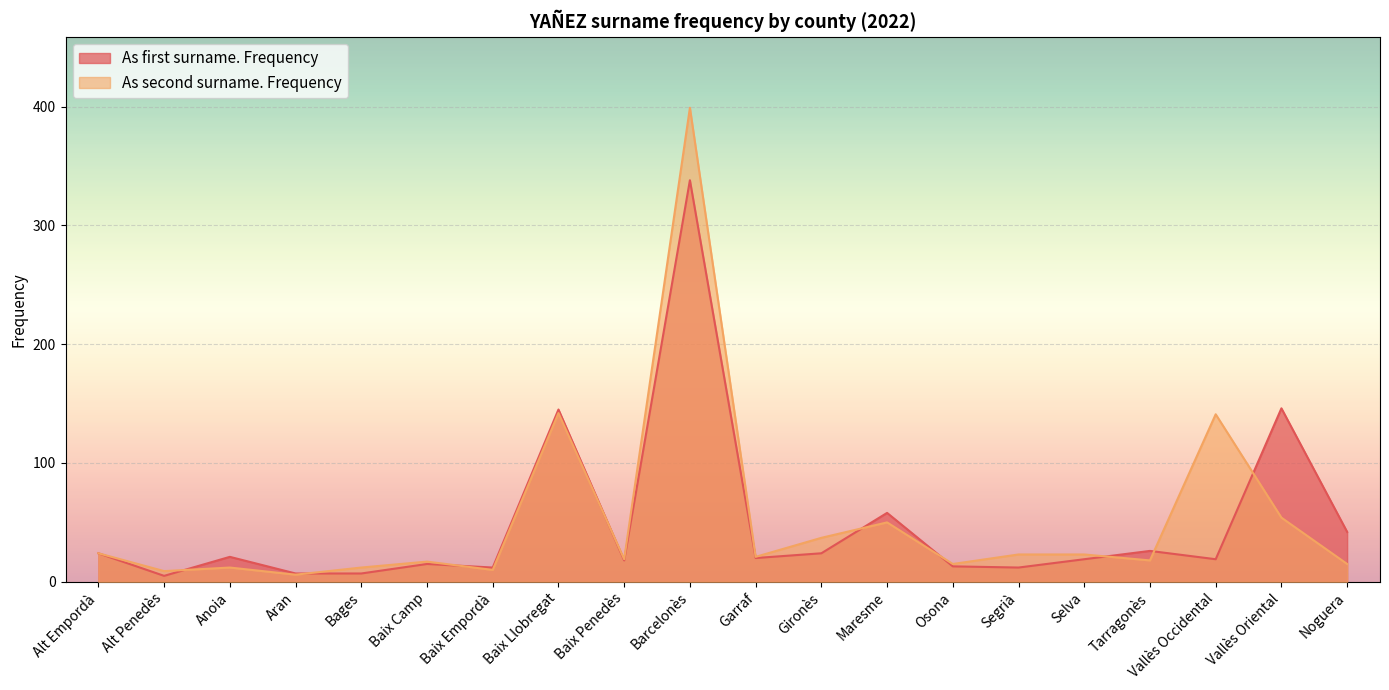

How many values in the As first surname. Frequency series exceed 20?

9